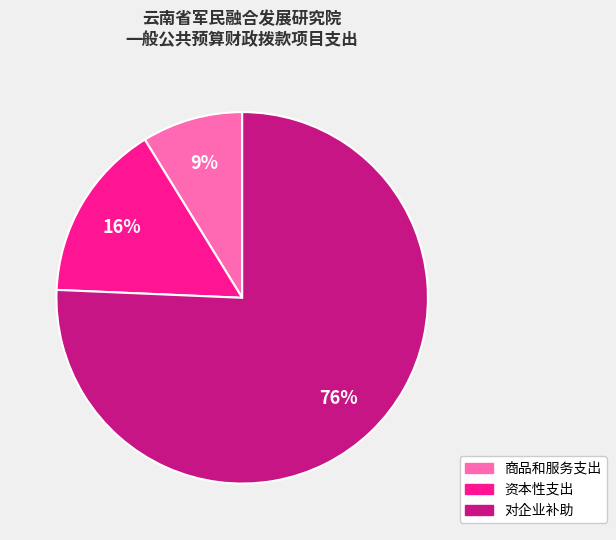

Rank the categories by value from highest to lowest.

对企业补助, 资本性支出, 商品和服务支出